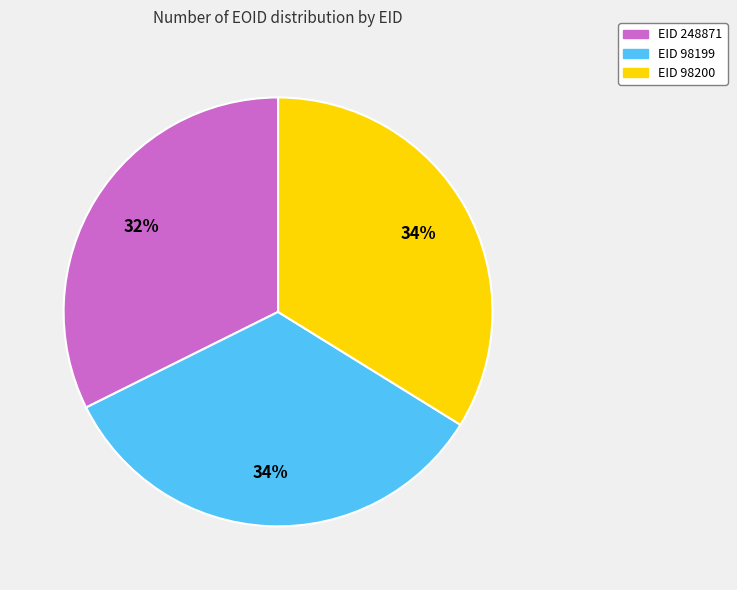

Is the sum of EID 248871 and EID 98199 greater than half?

Yes